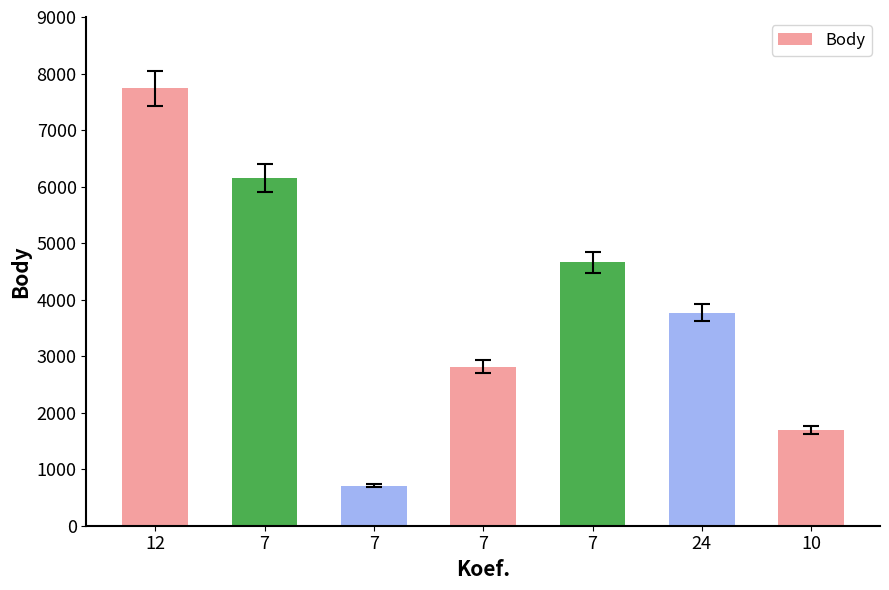

Reading left to right, extract all data points from this chart.

12=7741	7=6154	7=707	7=2814	7=4657	24=3768	10=1691